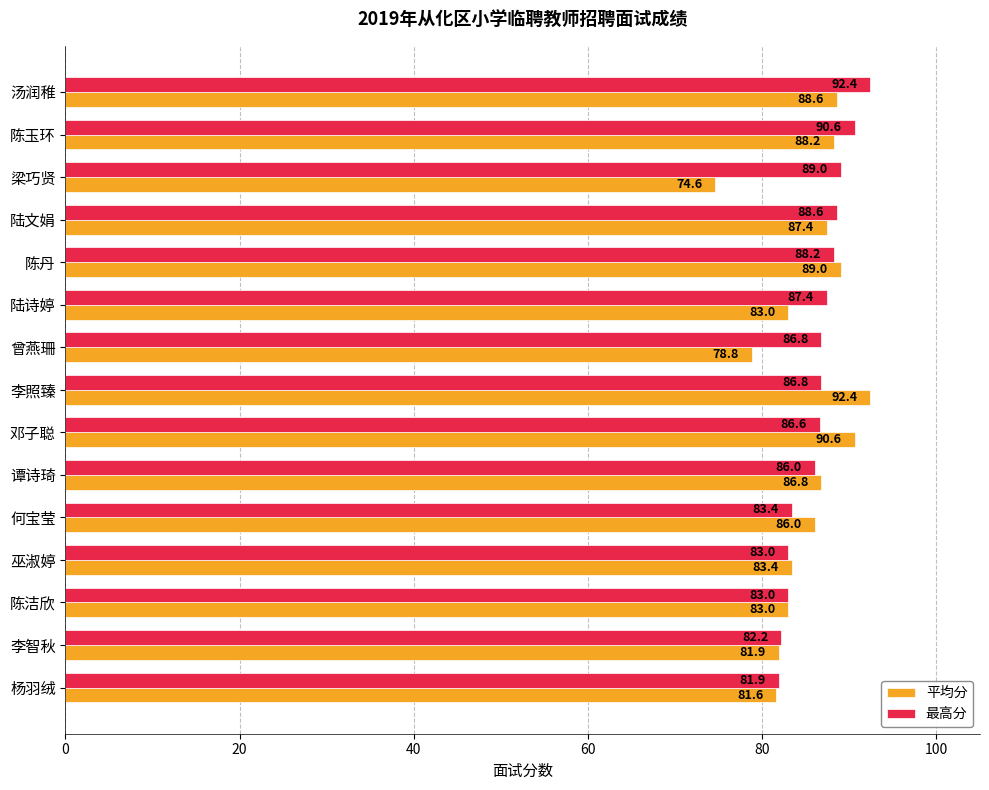

Is the value of 最高分 at 谭诗琦 greater than the value of 平均分 at 李照臻?

No